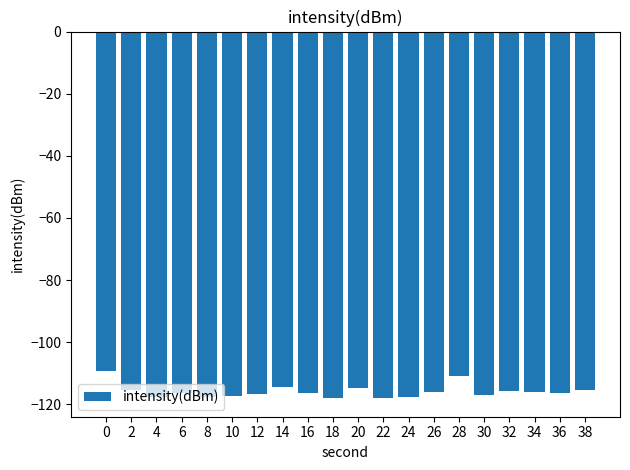

How many distinct data groups are displayed?

1